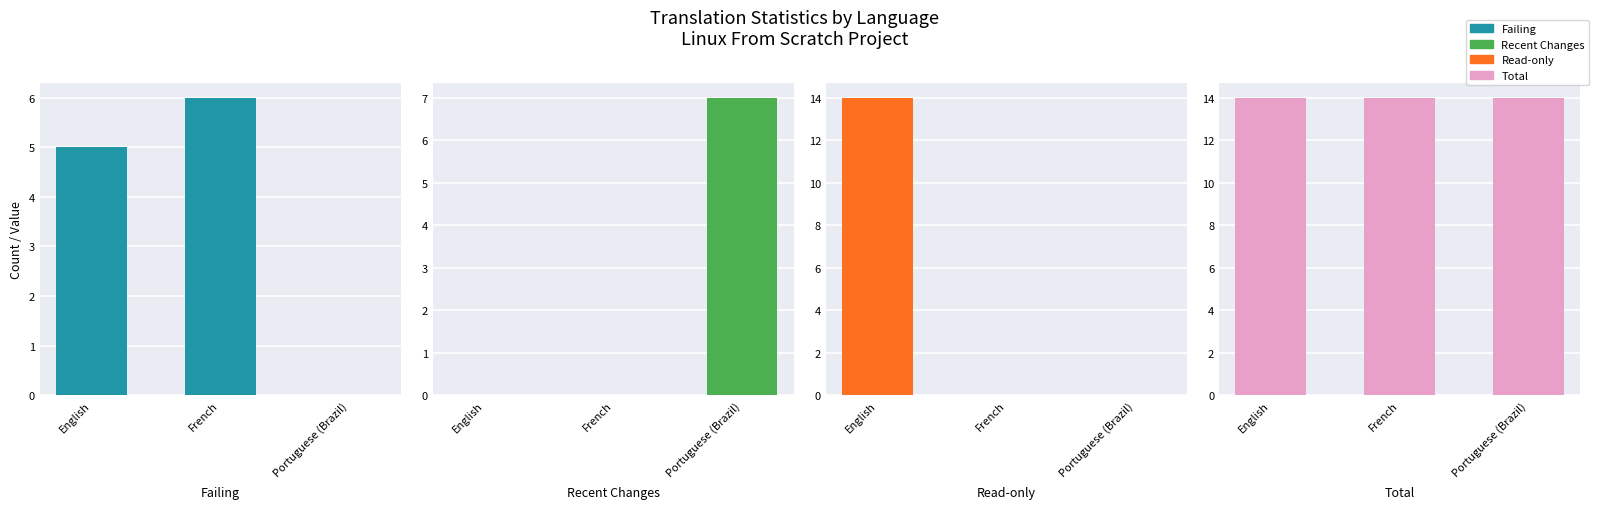

Are the bars grouped side by side (vs. stacked)?

Yes